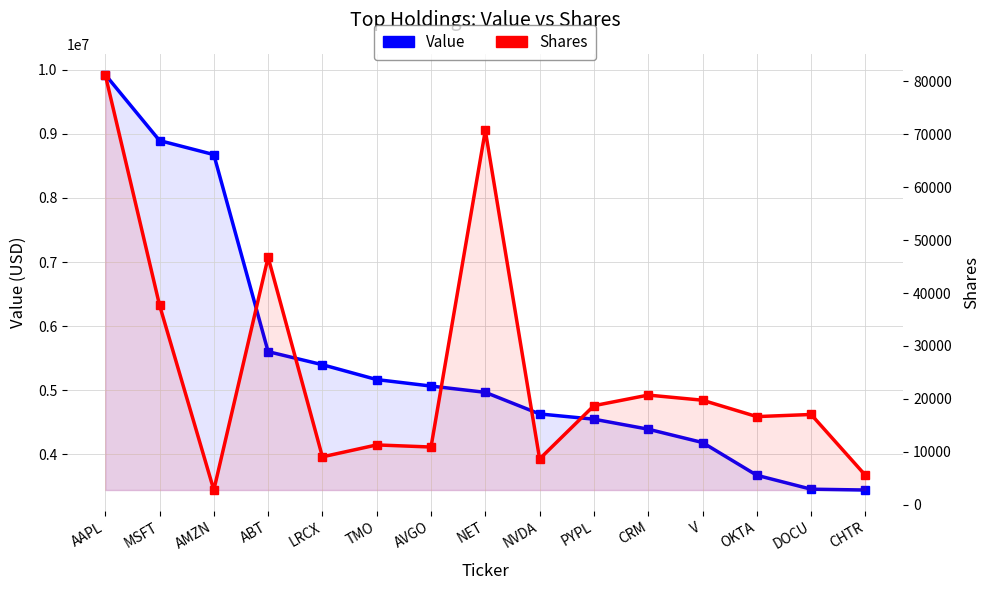

Between TMO and V, which is larger?

TMO